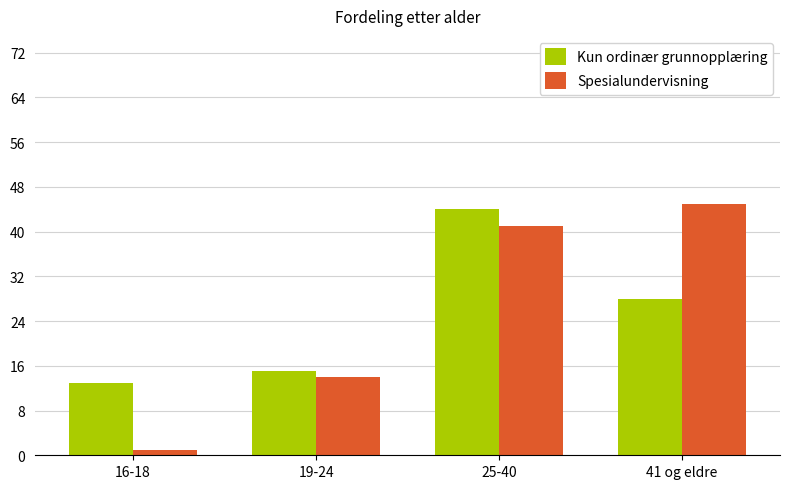

How many bars are there in total?

8